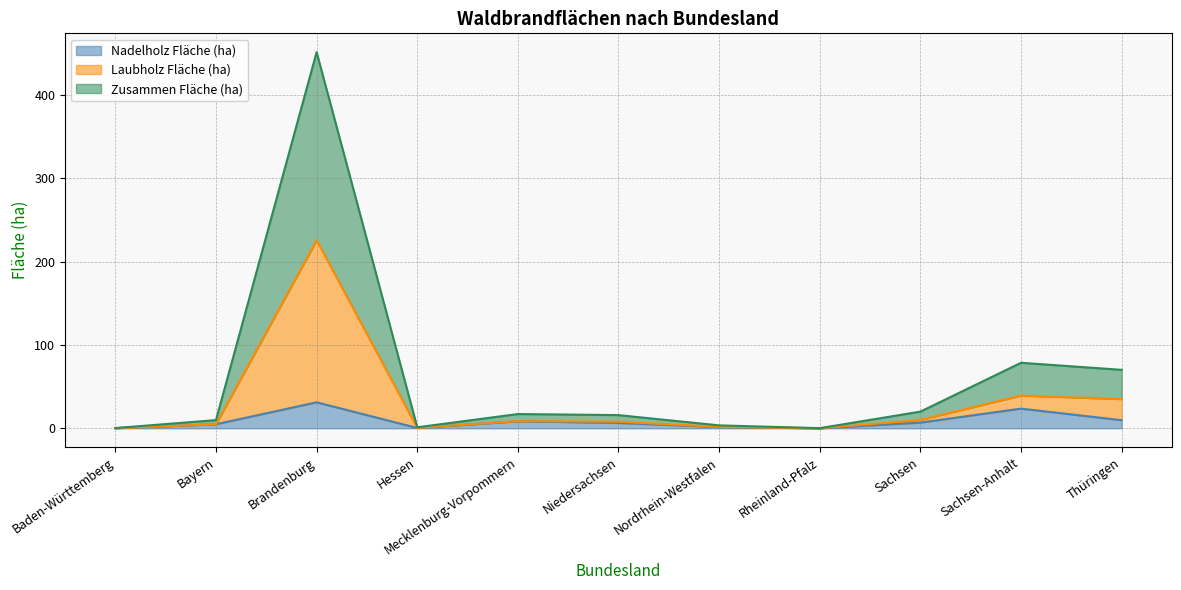

In Laubholz Fläche (ha), how many points are higher than both neighbors (excluding endpoints)?

3